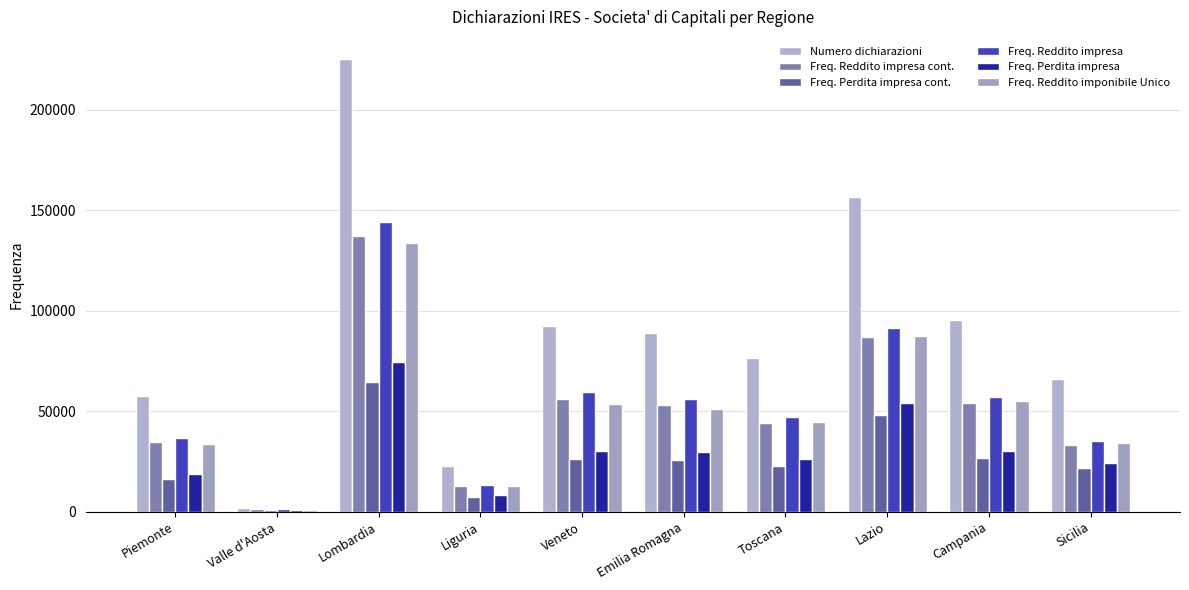

Reading right to left, transcribe all the data shown in this chart.

Numero dichiarazioni: Sicilia=66228	Campania=95455	Lazio=156696	Toscana=76637	Emilia Romagna=88685	Veneto=92181	Liguria=22874	Lombardia=224903	Valle d'Aosta=1944	Piemonte=57541
Freq. Reddito impresa cont.: Sicilia=33132	Campania=54265	Lazio=86768	Toscana=44164	Emilia Romagna=53068	Veneto=56056	Liguria=12690	Lombardia=137110	Valle d'Aosta=1145	Piemonte=34748
Freq. Perdita impresa cont.: Sicilia=21666	Campania=26747	Lazio=48153	Toscana=22849	Emilia Romagna=25693	Veneto=26020	Liguria=7161	Lombardia=64365	Valle d'Aosta=621	Piemonte=16176
Freq. Reddito impresa: Sicilia=35035	Campania=56916	Lazio=91199	Toscana=47009	Emilia Romagna=55987	Veneto=59329	Liguria=13447	Lombardia=144265	Valle d'Aosta=1195	Piemonte=36571
Freq. Perdita impresa: Sicilia=24158	Campania=30054	Lazio=54286	Toscana=26325	Emilia Romagna=29519	Veneto=30077	Liguria=8199	Lombardia=74298	Valle d'Aosta=681	Piemonte=18578
Freq. Reddito imponibile Unico: Sicilia=34063	Campania=54960	Lazio=87252	Toscana=44579	Emilia Romagna=50917	Veneto=53350	Liguria=12754	Lombardia=133820	Valle d'Aosta=1088	Piemonte=33791